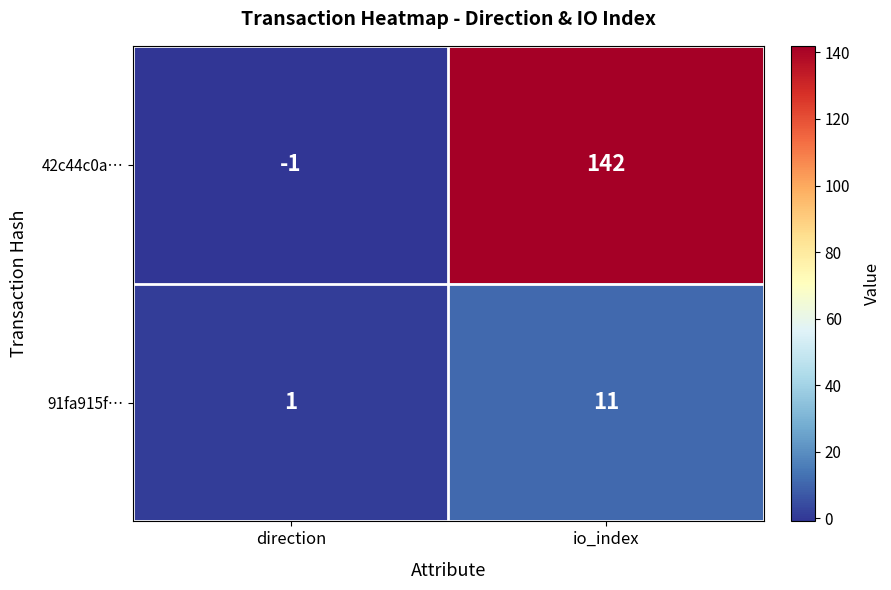

Reading left to right, transcribe all the data shown in this chart.

42c44c0a…: direction=-1	io_index=142
91fa915f…: direction=1	io_index=11